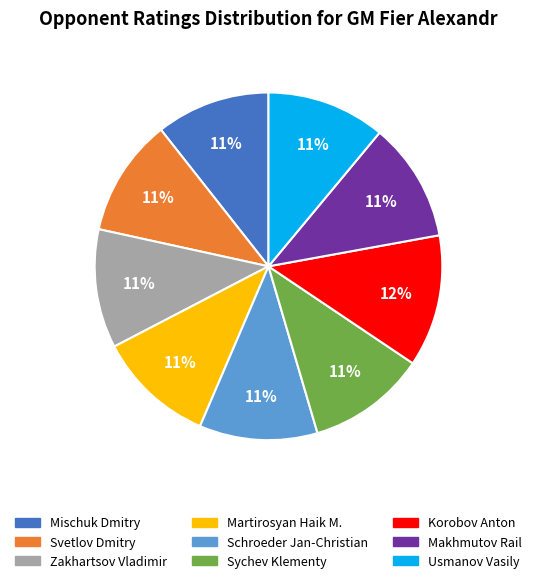

Is Usmanov Vasily the majority of the pie?

No